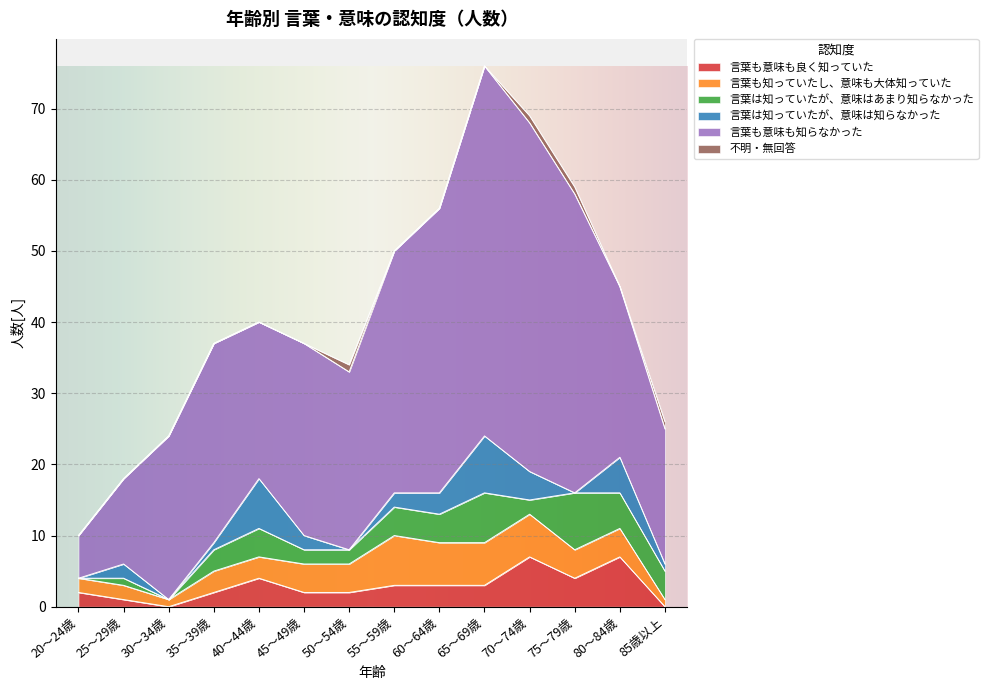

What is the value of the 言葉も意味も良く知っていた point at the 11th from the left?

7